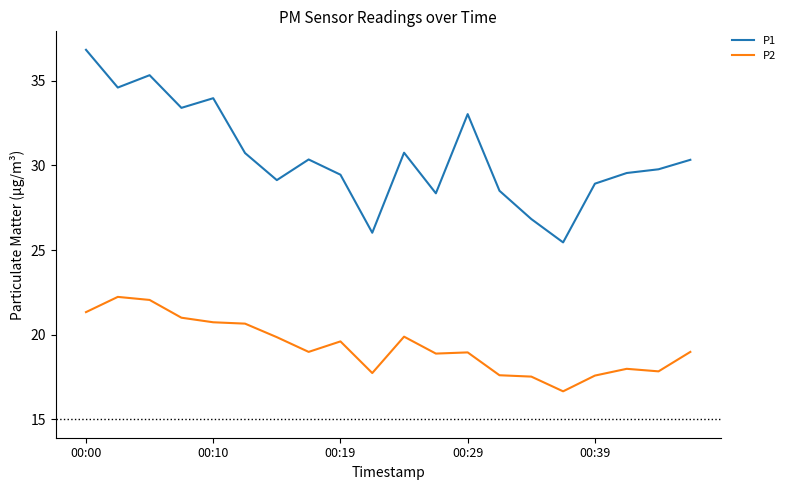

Is this an area chart (filled region under the line)?

No